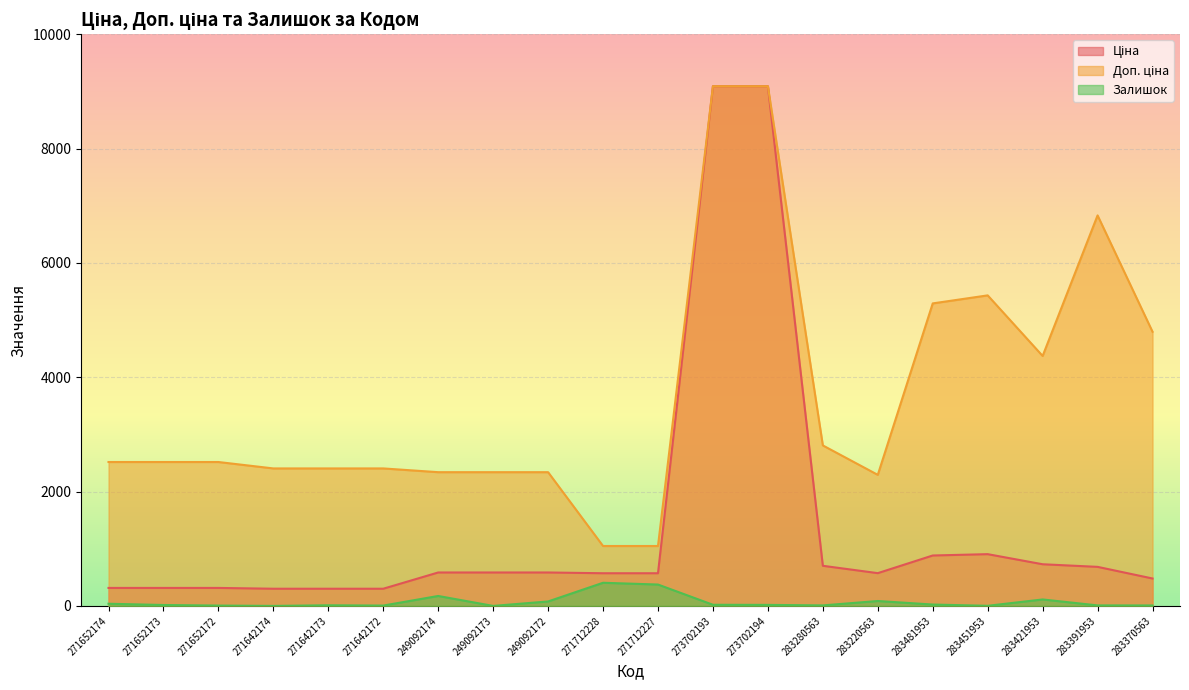

How many lines are shown in the chart?

3